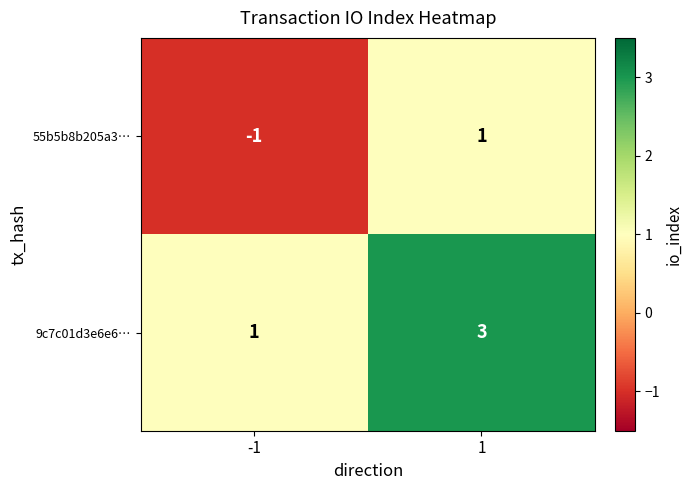

Reading right to left, transcribe all the data shown in this chart.

55b5b8b205a3…: 1=1	-1=-1
9c7c01d3e6e6…: 1=3	-1=1